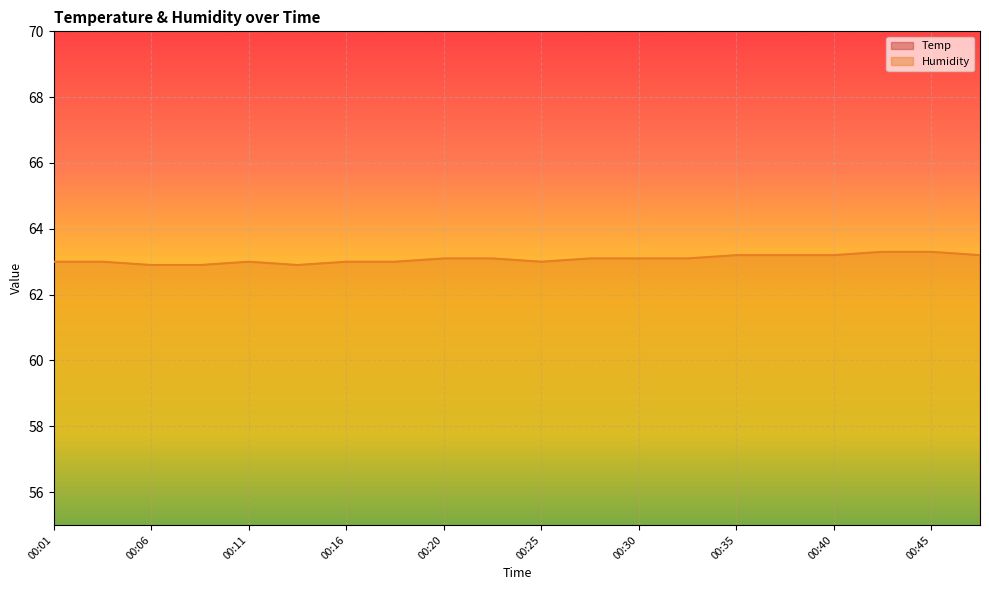

Where does the Humidity series first go above 63?

00:20